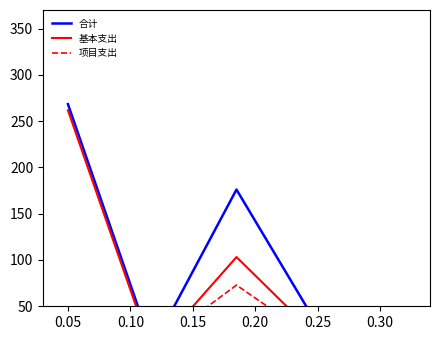

True or false: 合计 and 基本支出 cross at least once.

False